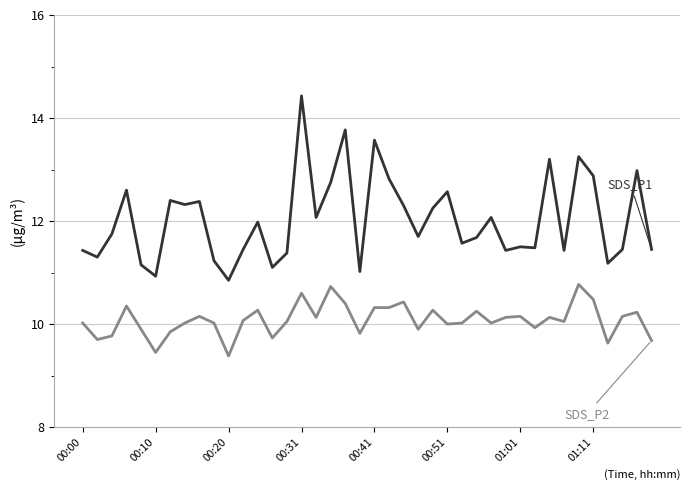

What is the smallest value displayed?

9.4